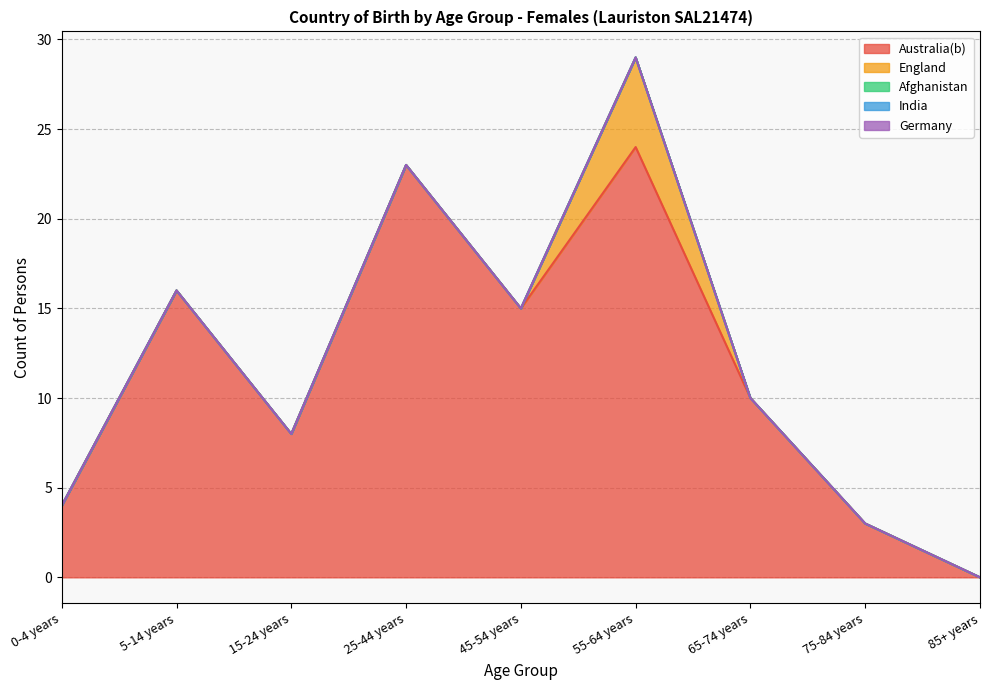

True or false: Afghanistan has more than 2 points higher than both neighbors.

False